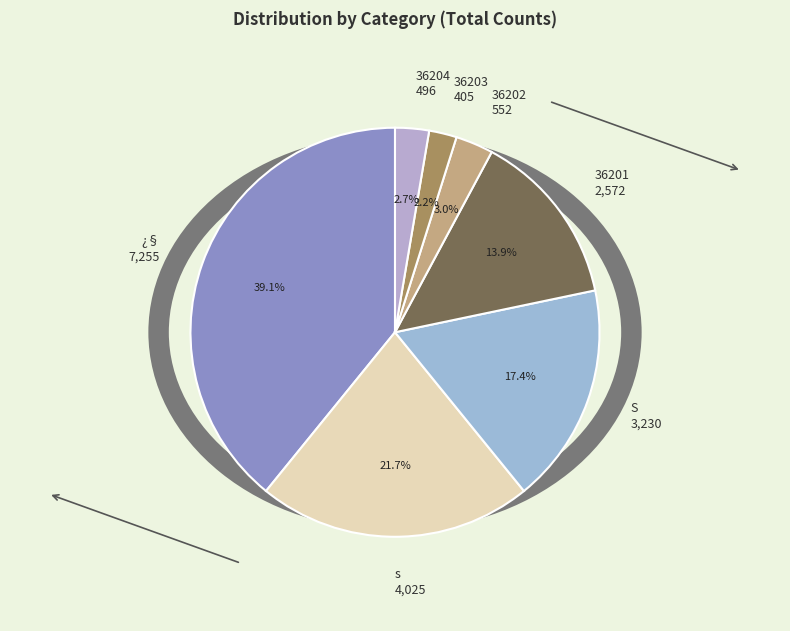

Which slice is the smallest?

36203 Total